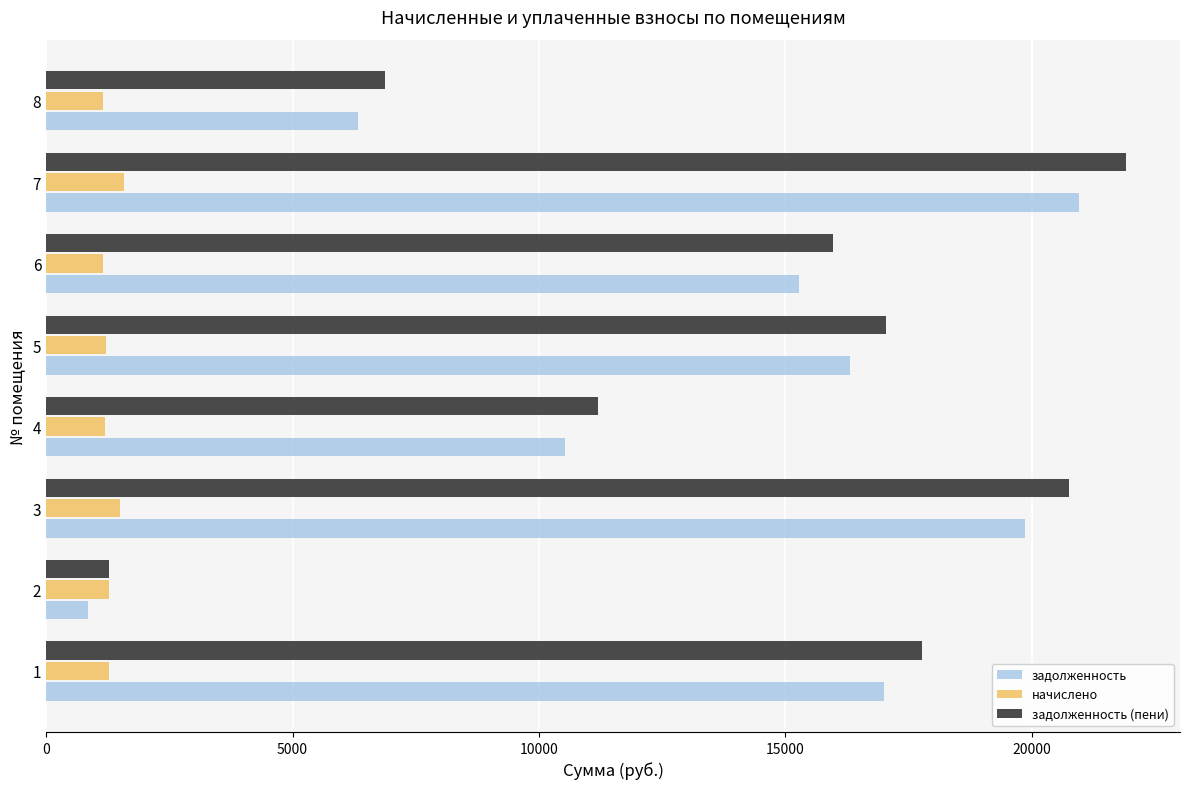

How many data points in задолженность are above 16302?

4